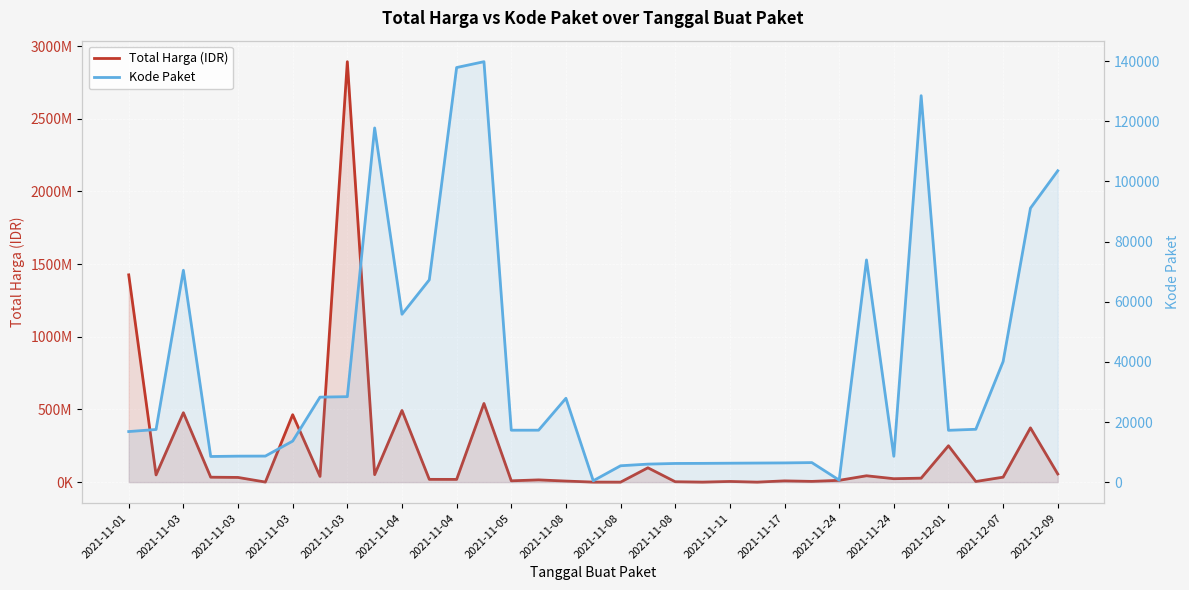

Which series changed the most between 2021-11-11 and 34?

Total Harga (IDR)